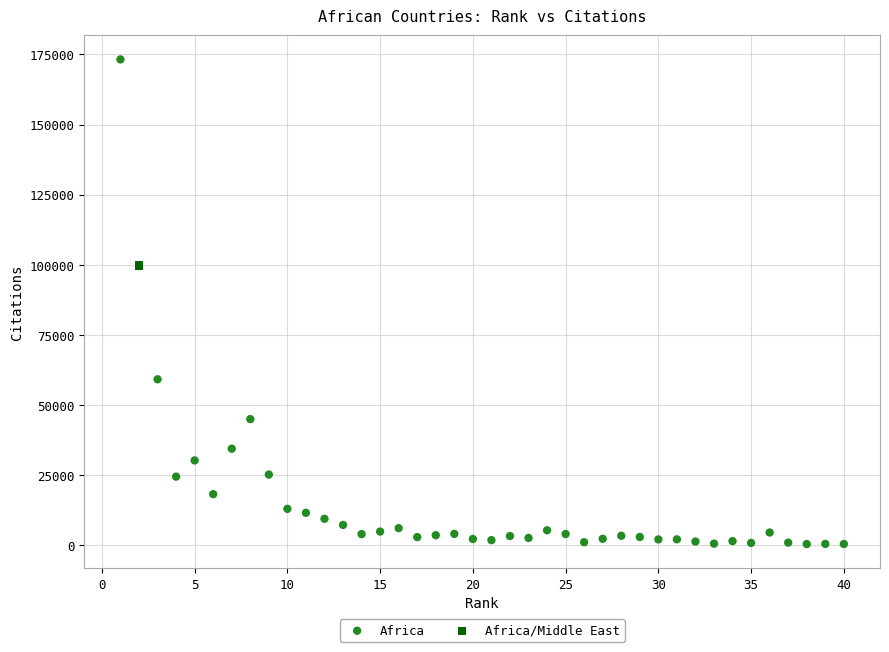

What are all the series names shown in the legend?

Africa, Africa/Middle East